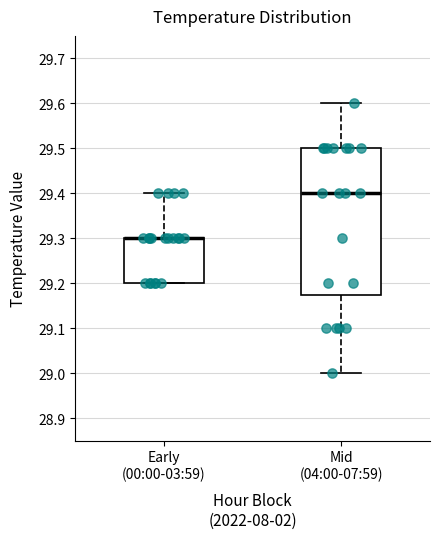

Where is the upper edge of the box for Early (00:00-03:59) on the y-axis? The values are not printed on the chart, so give them approximately, as read against the axis.

29.30